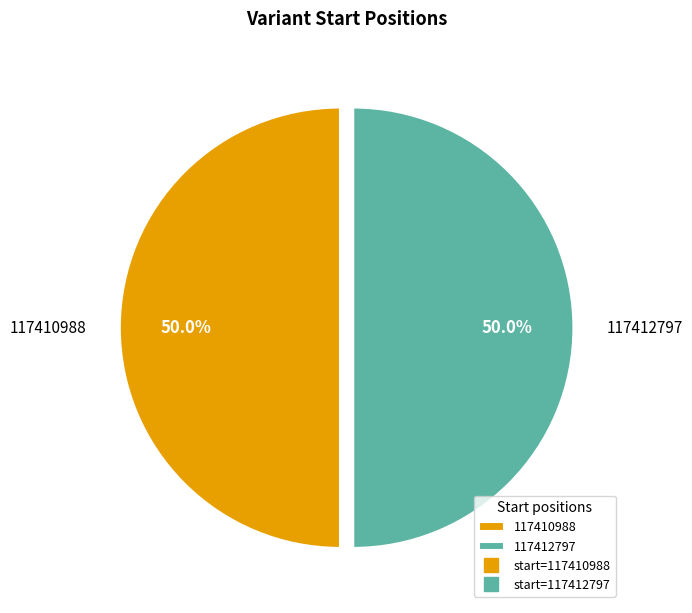

Is it true that 117412797 is 45% of the pie?

False